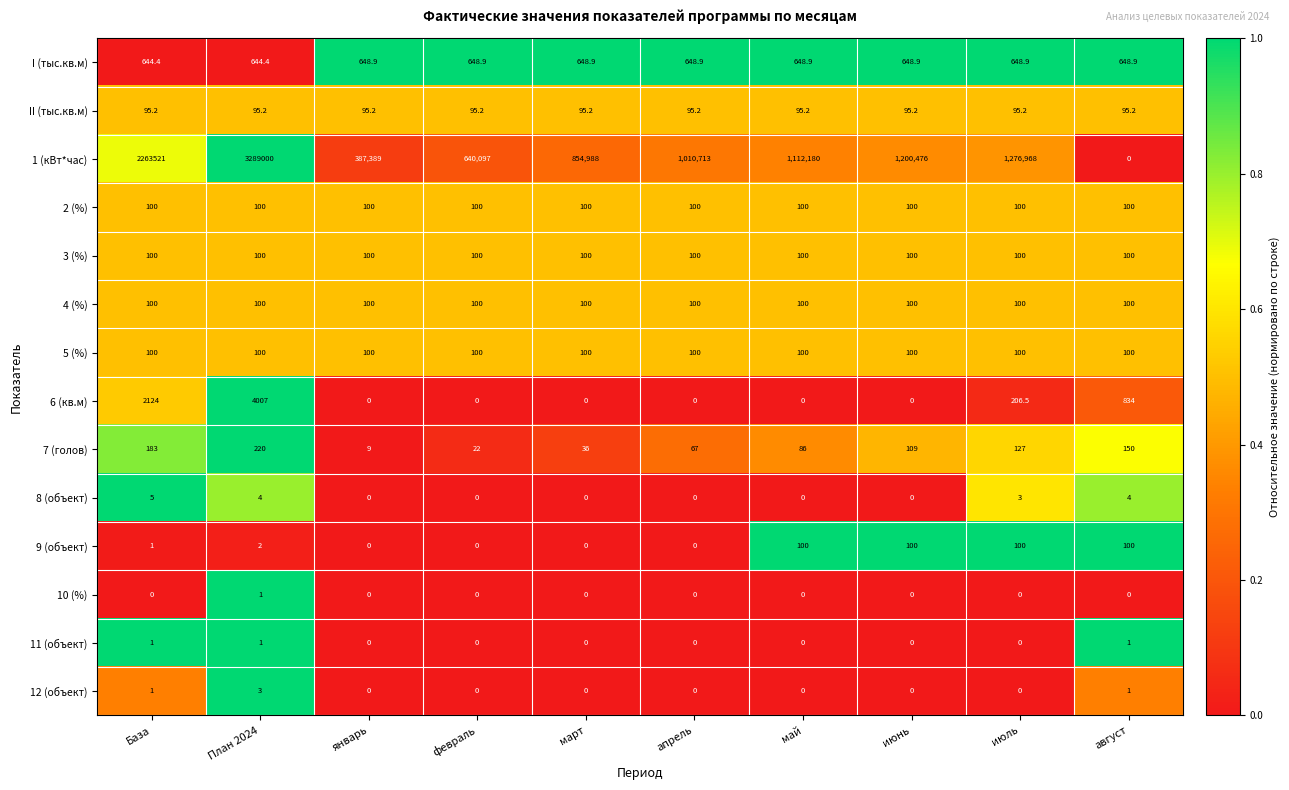

How many series are shown in this chart?

14